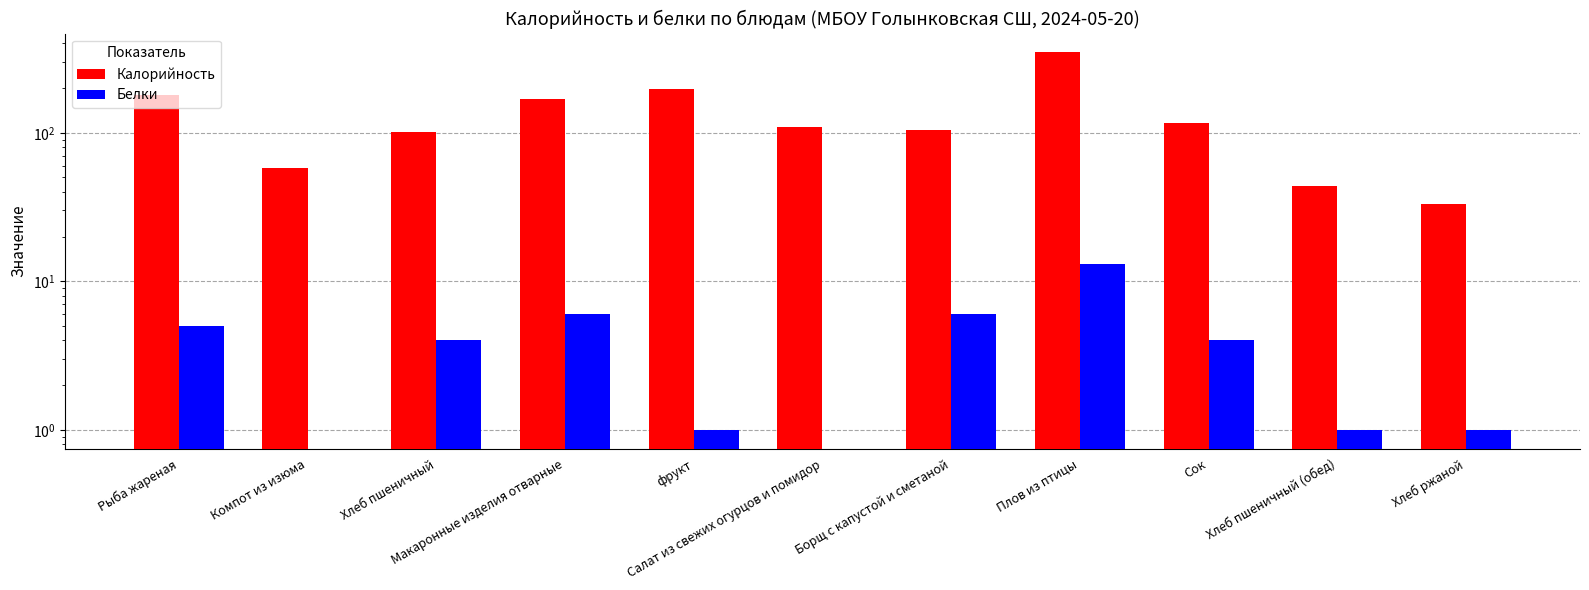

Between фрукт and Хлеб пшеничный (обед), which series saw the biggest shift?

Калорийность